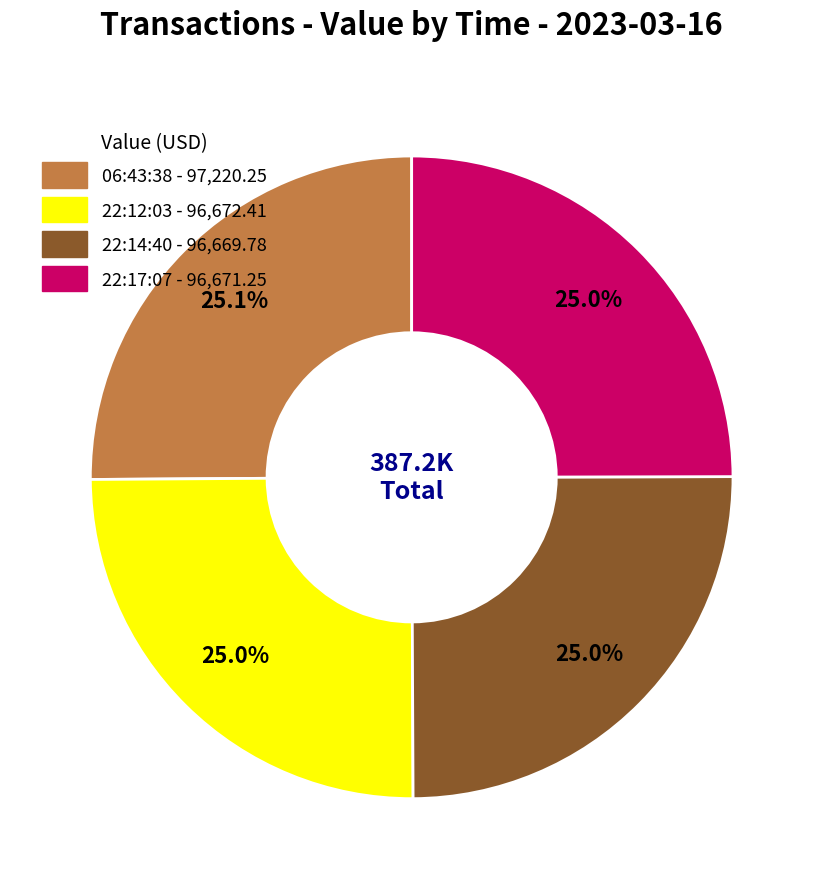

Is there a majority slice in this chart?

No